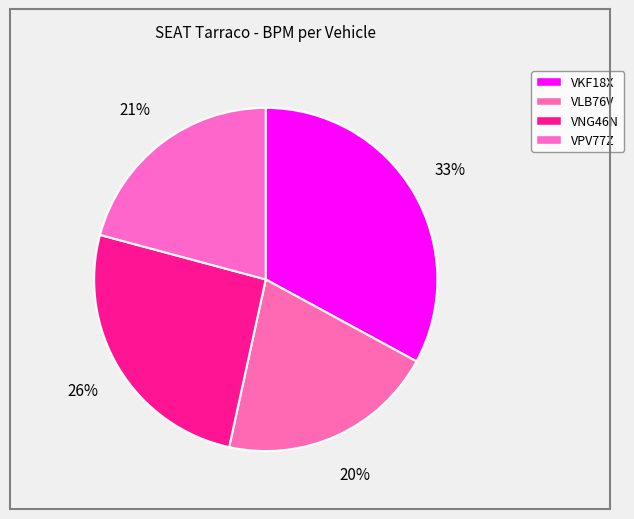

Is it true that VKF18X is 33% of the pie?

True